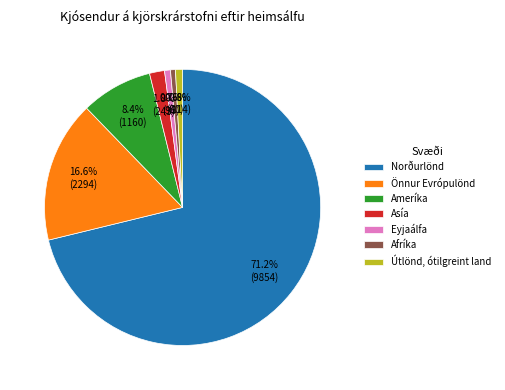

What percentage is the Afríka slice, to the nearest percent?

1%